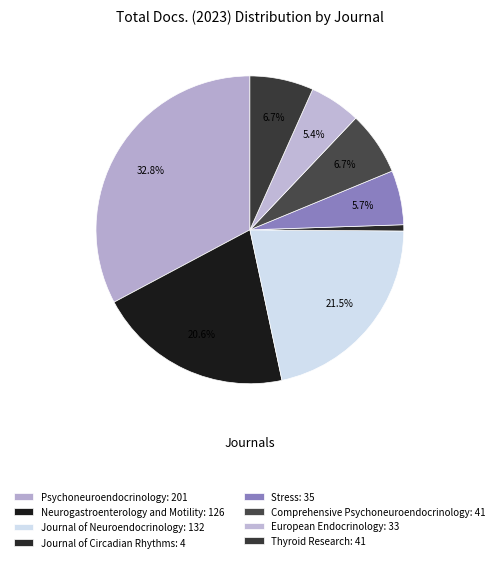

To the nearest percent, what portion does European Endocrinology represent?

5%